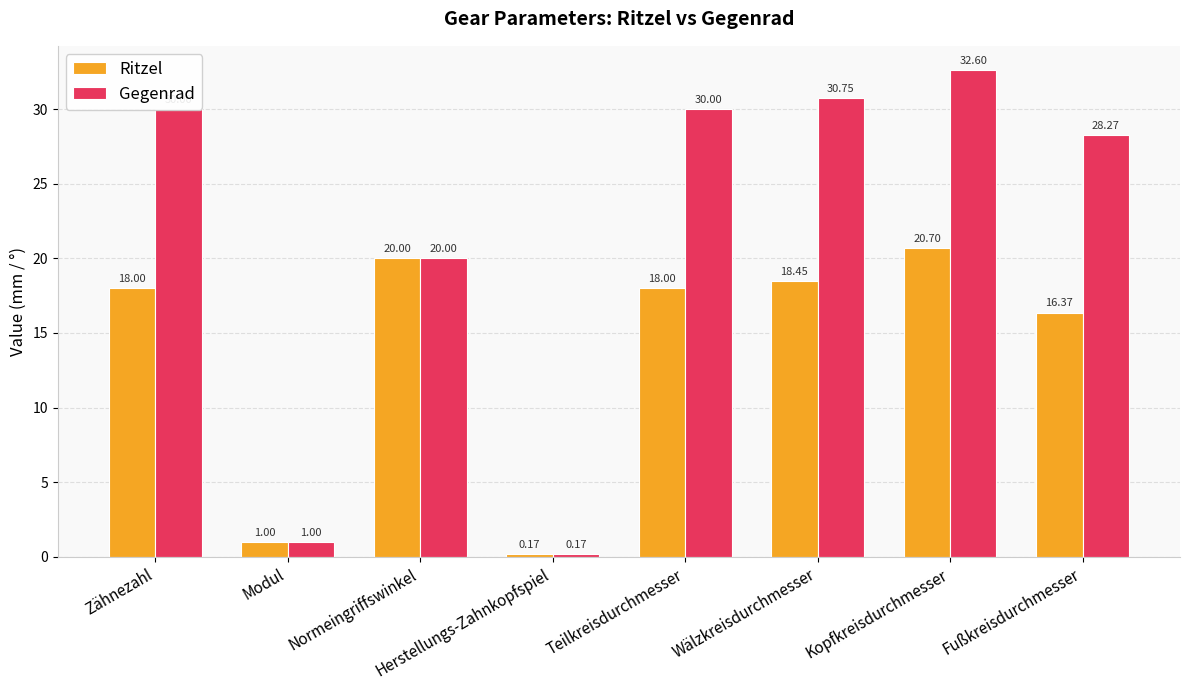

The Ritzel series shows 32.0 at Kopfkreisdurchmesser. True or false?

False